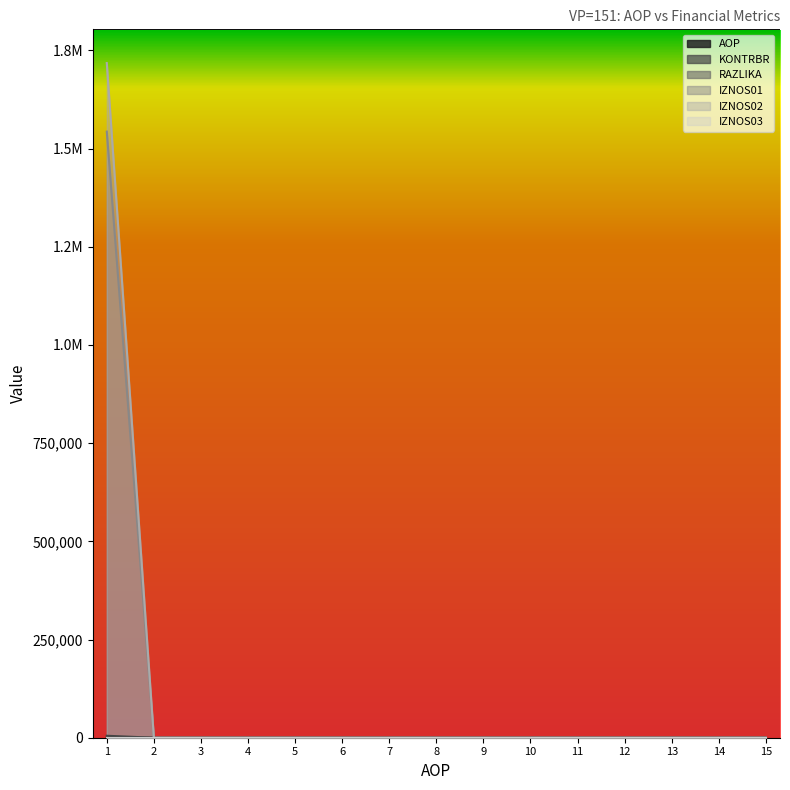

True or false: RAZLIKA and KONTRBR cross at least once.

False